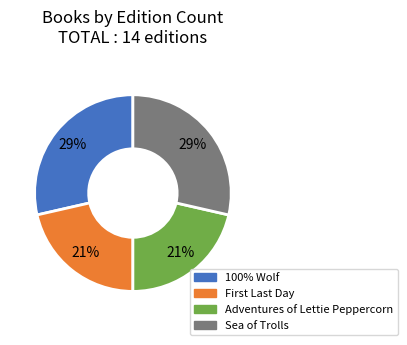

Count the number of slices in the pie.

4